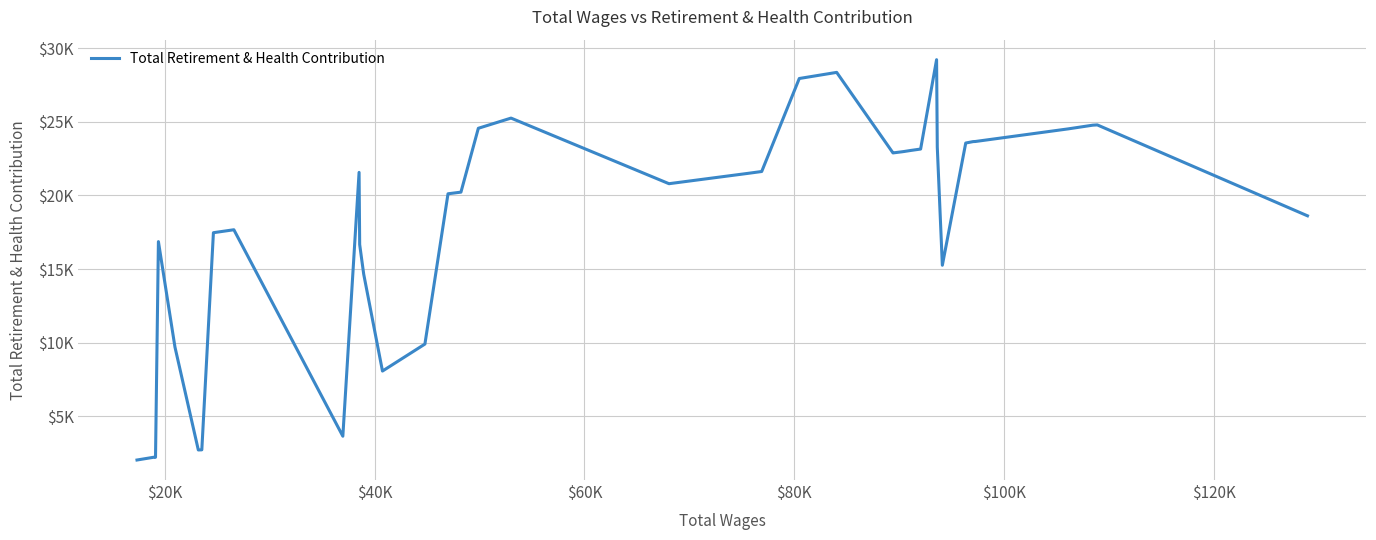

Does the chart have visible grid lines?

Yes